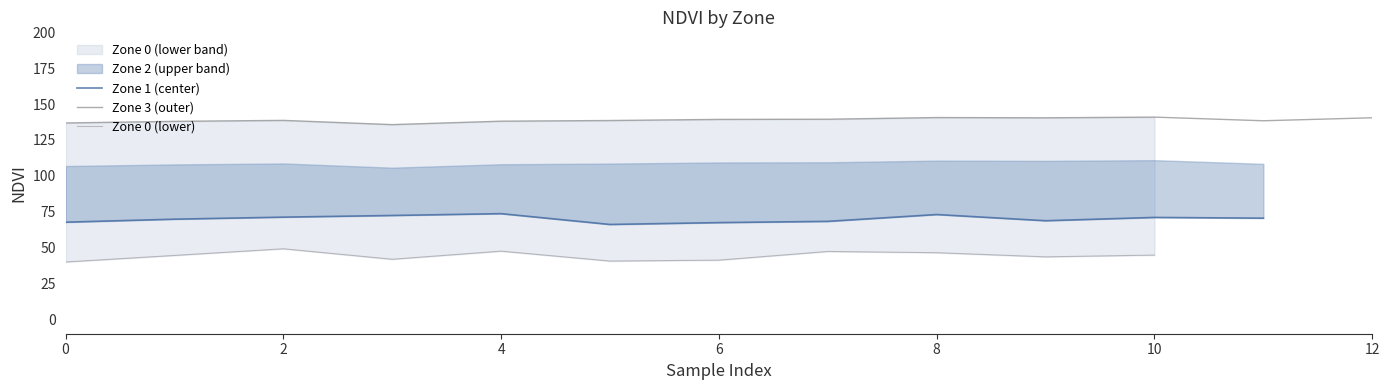

At which label does Zone 3 (outer) reach its peak?

10